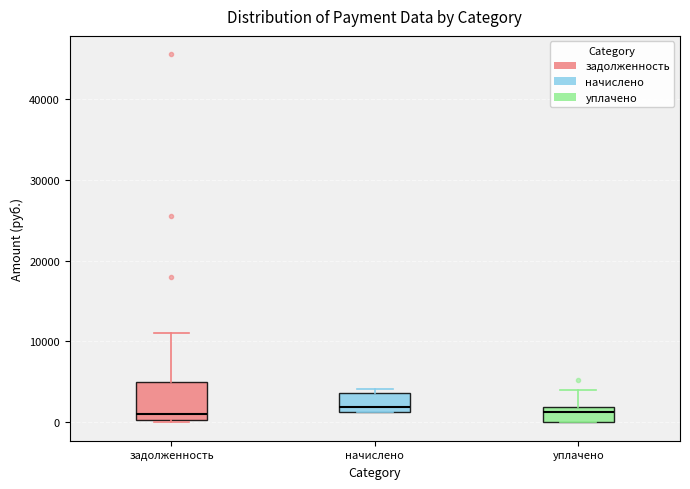

Where is the upper edge of the box for уплачено on the y-axis? The values are not printed on the chart, so give them approximately, as read against the axis.

2000